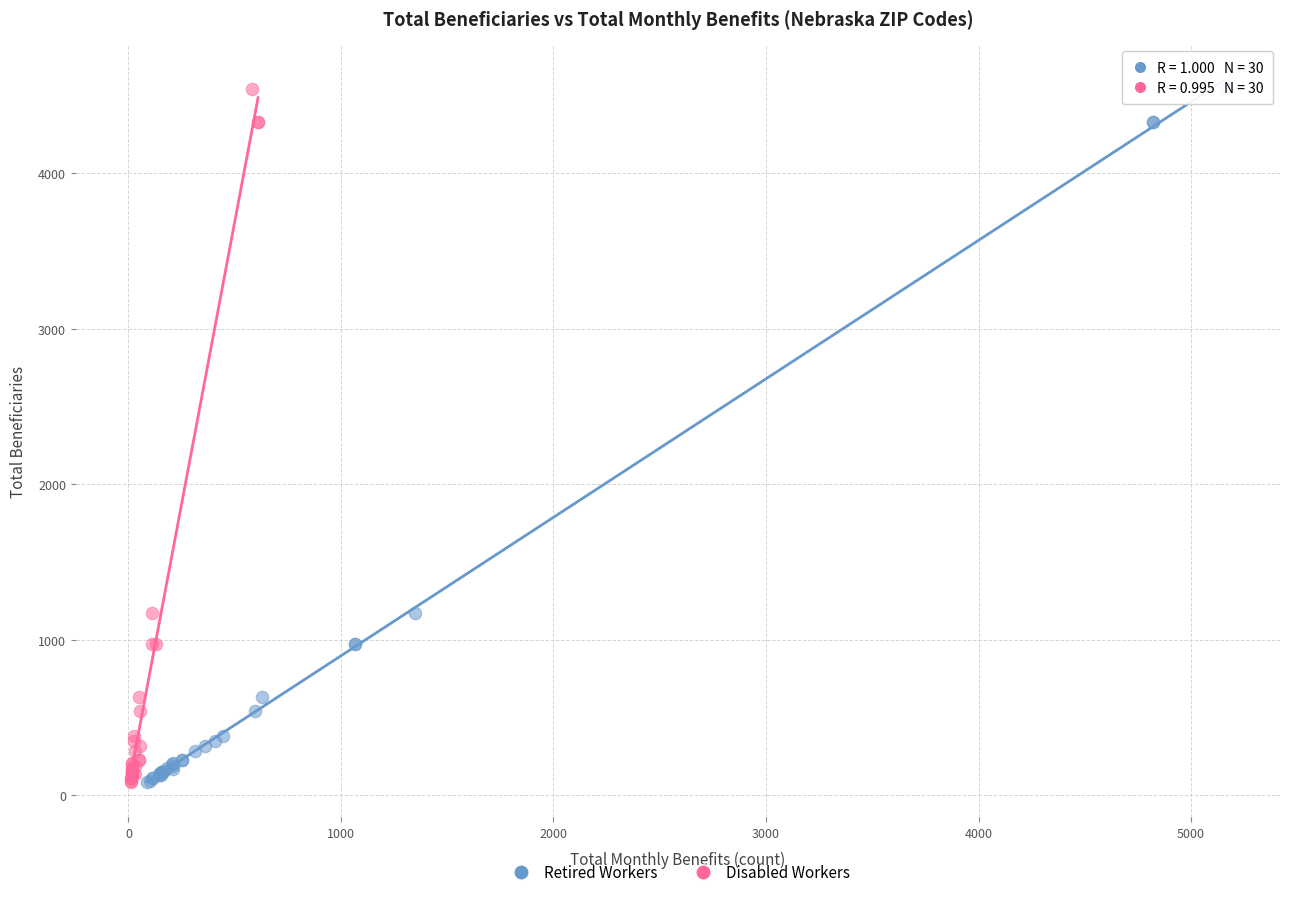

What are all the series names shown in the legend?

Retired Workers, Disabled Workers